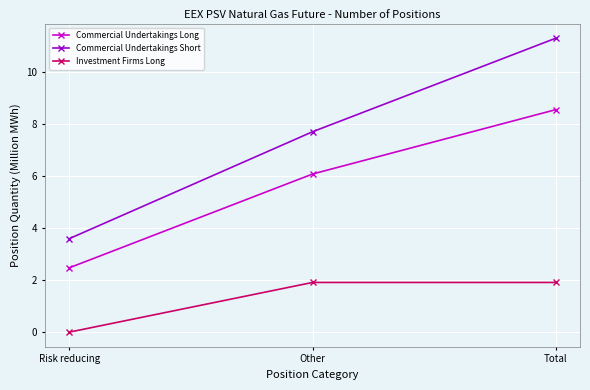

Rank the series at Total from highest to lowest value.

Commercial Undertakings Short, Commercial Undertakings Long, Investment Firms Long